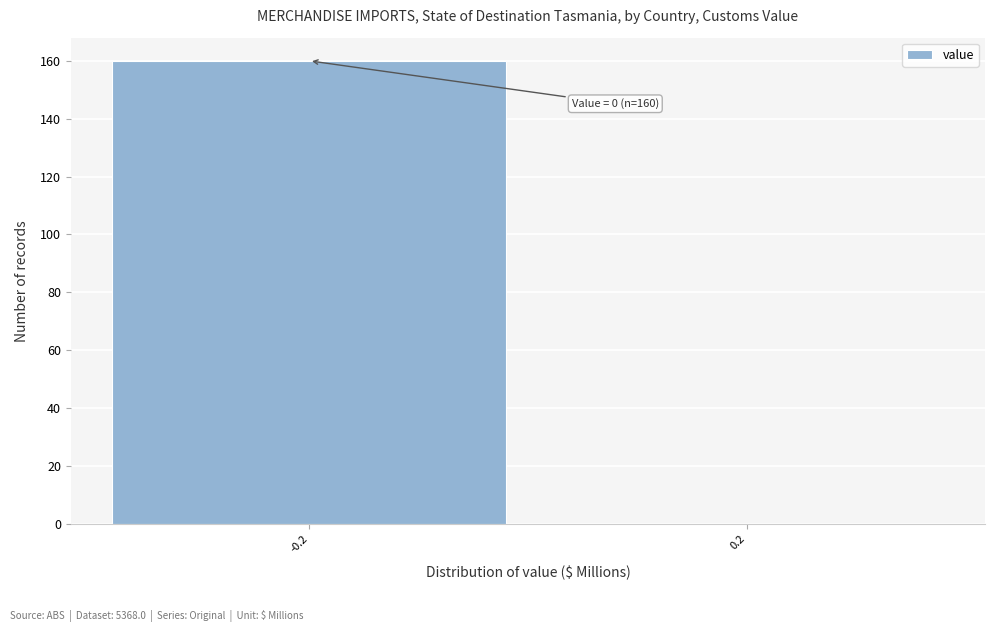

Reading right to left, transcribe all the data shown in this chart.

0.2=0	-0.2=160